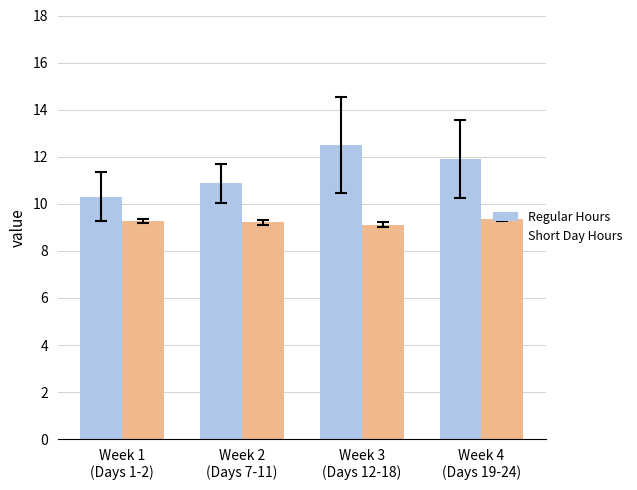

What is the difference between the Short Day Hours values at Week 1
(Days 1-2) and Week 4
(Days 19-24)?

0.1